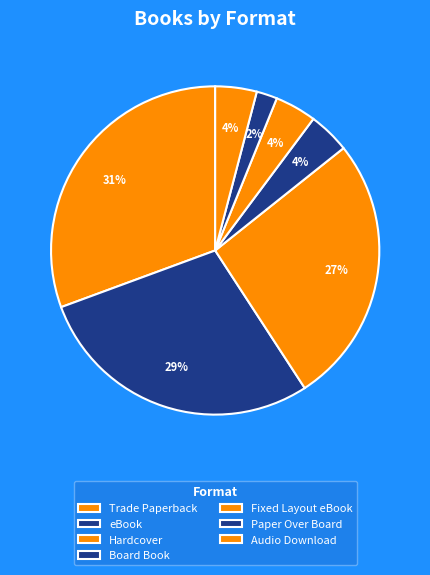

To the nearest percent, what portion does eBook represent?

29%